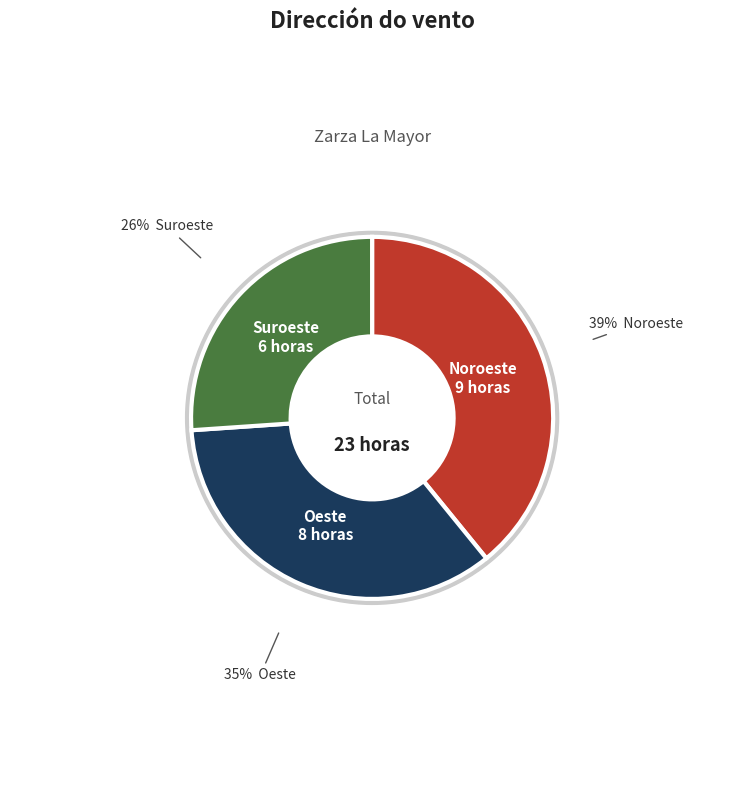

What percentage is the Suroeste slice, to the nearest percent?

26%